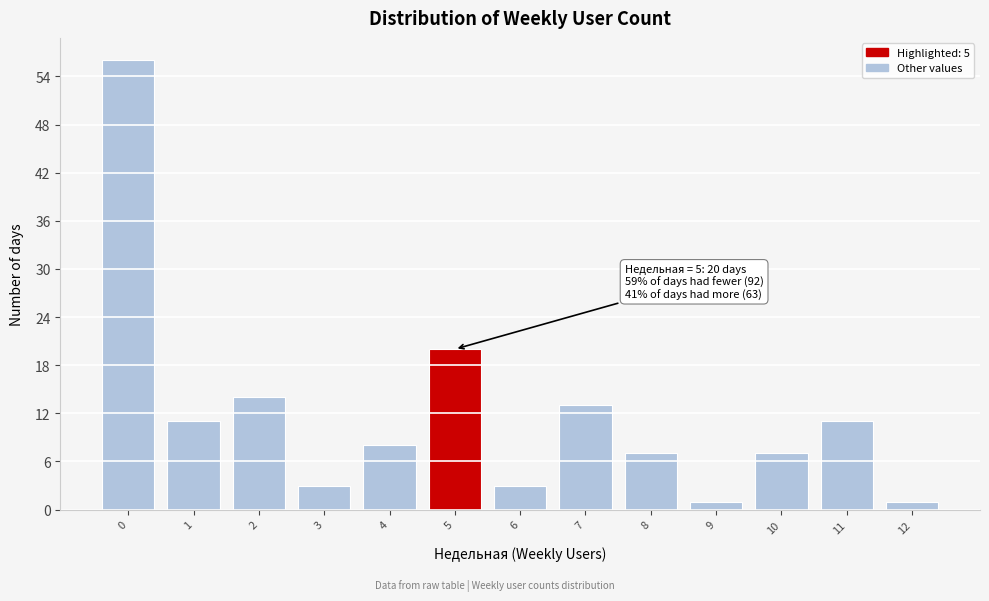

Reading right to left, extract all data points from this chart.

1	11	7	1	7	13	3	20	8	3	14	11	56